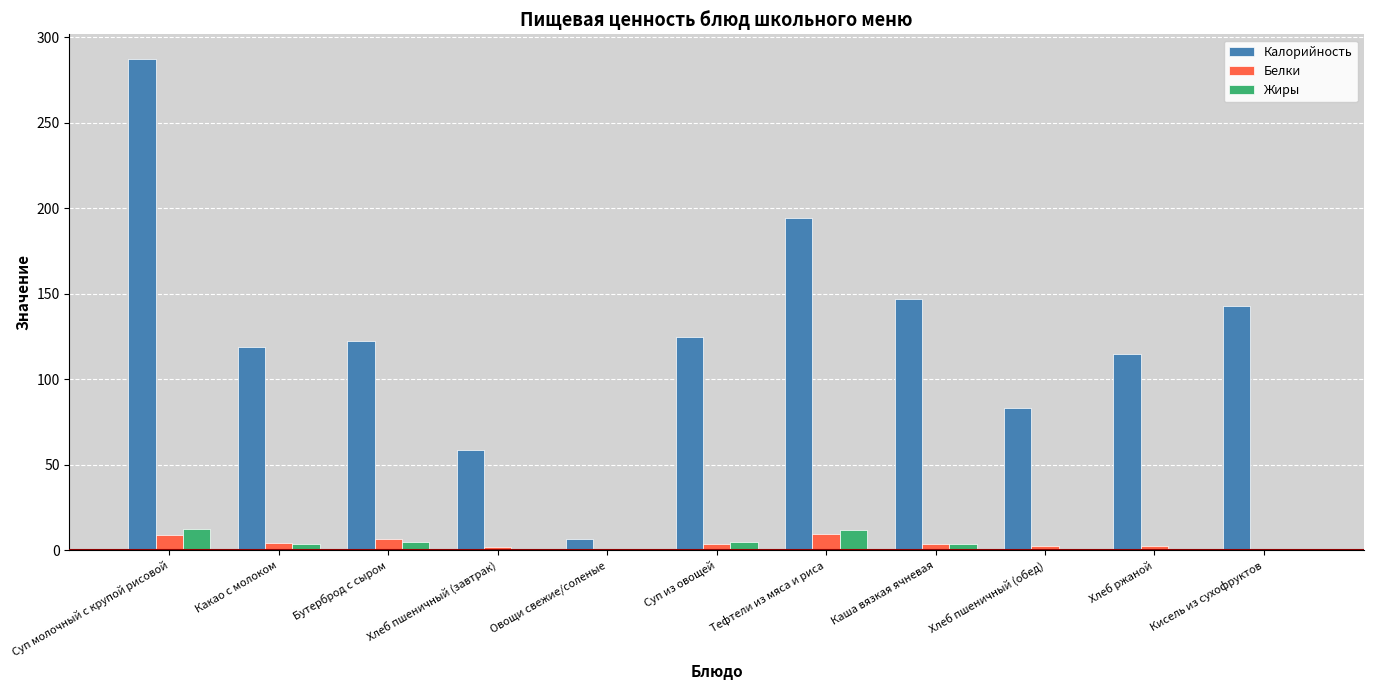

How many groups of bars are there?

11